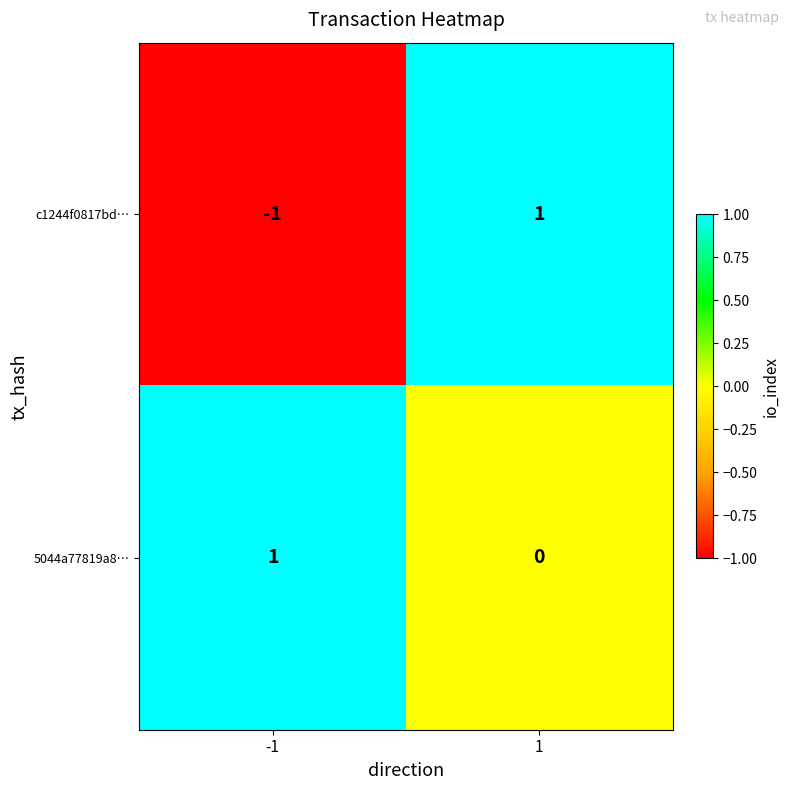

True or false: c1244f0817bd… has a value of -2 at -1.

False